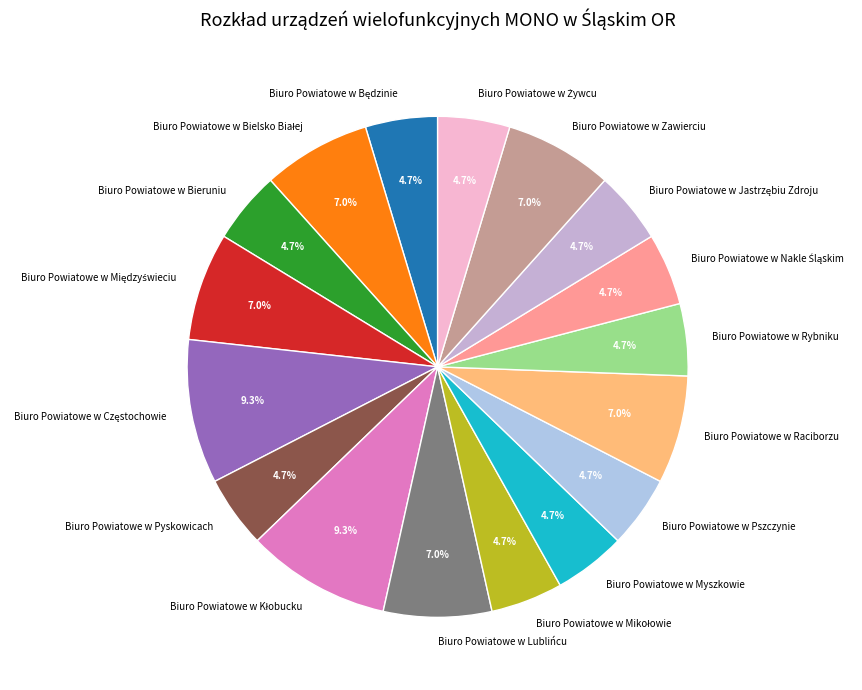

Count the number of slices in the pie.

17